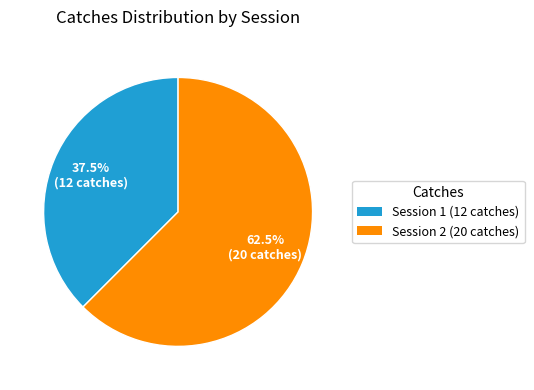

Does any single category account for the majority?

Yes